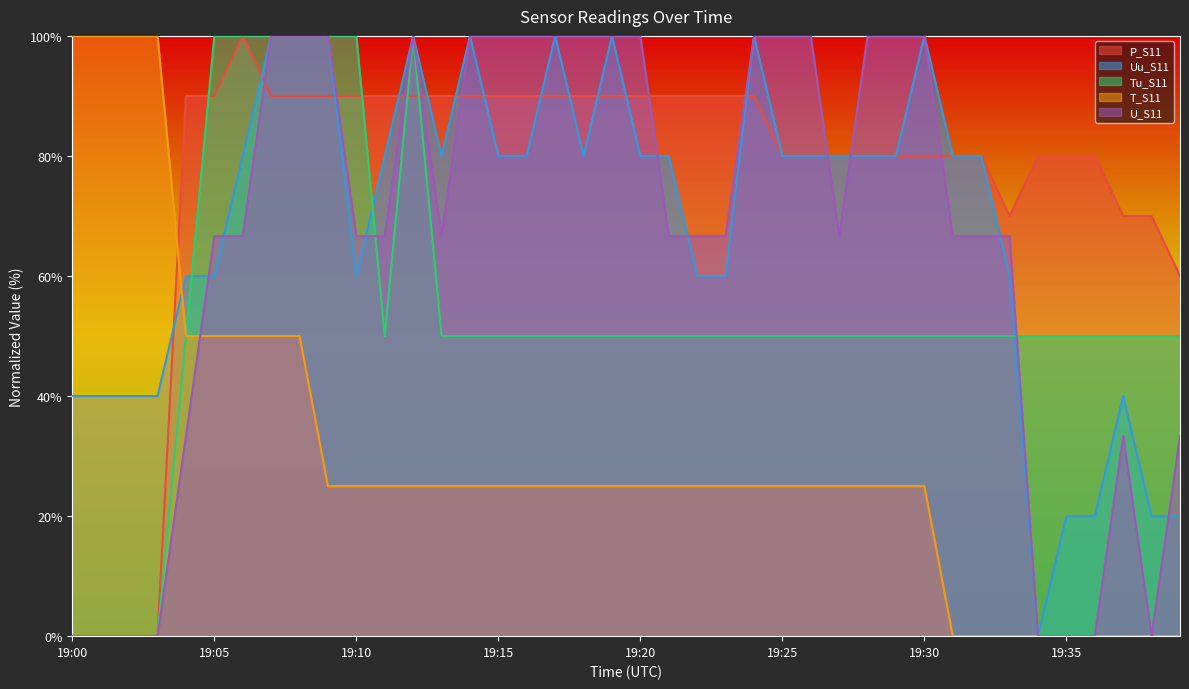

What value does the T_S11 series have at 19:13?

25.0